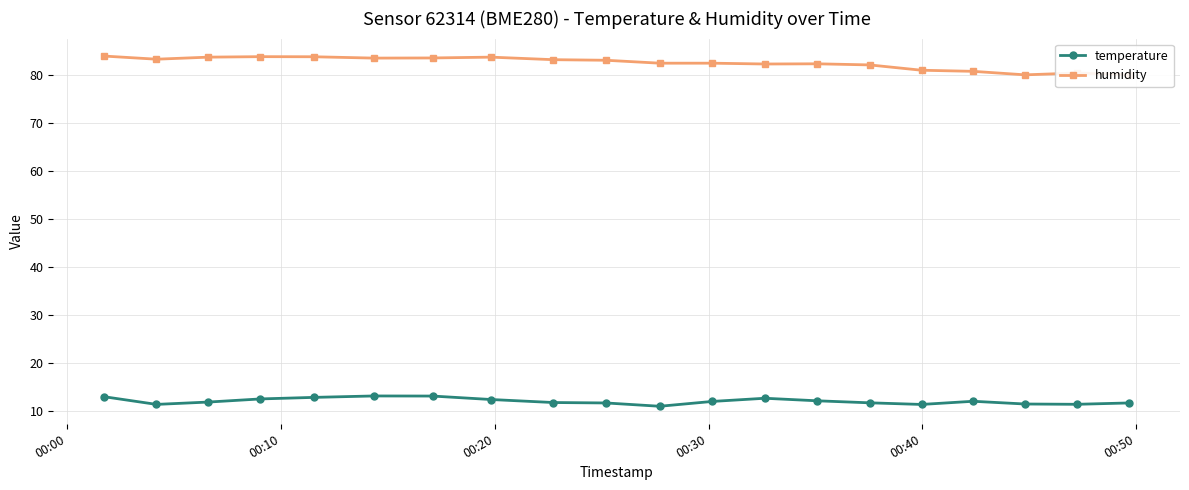

What are all the series names shown in the legend?

temperature, humidity